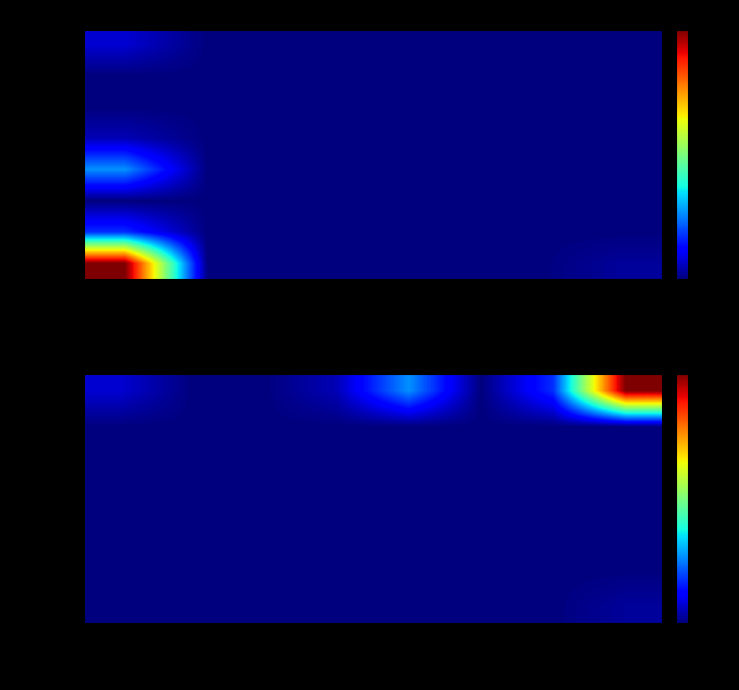

Where is 07福島県 nearest to the value 3?

17～19